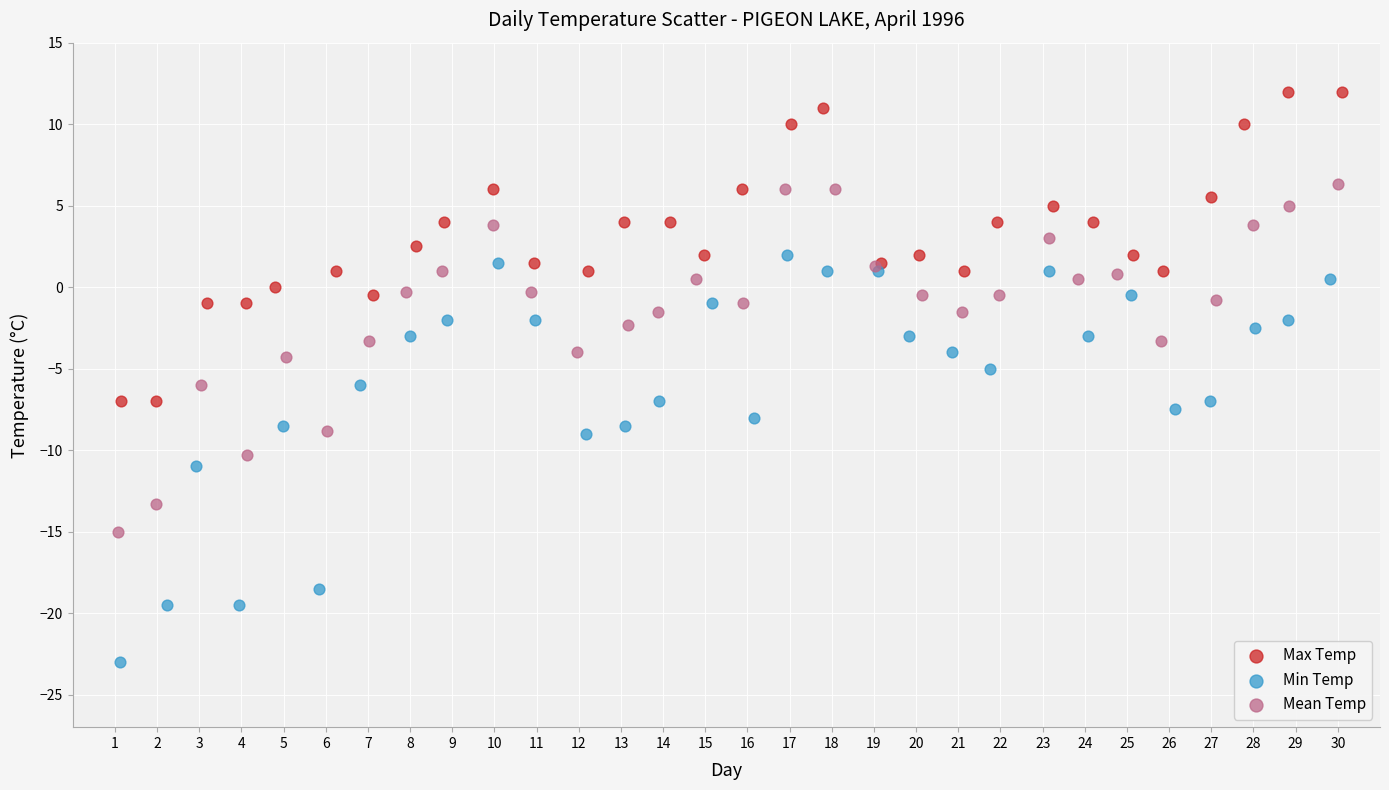

What are all the series names shown in the legend?

Max Temp, Min Temp, Mean Temp